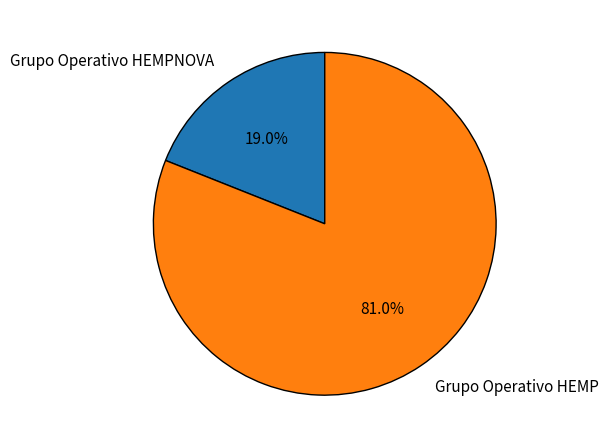

Does Grupo Operativo HEMP represent more than half of the total?

Yes